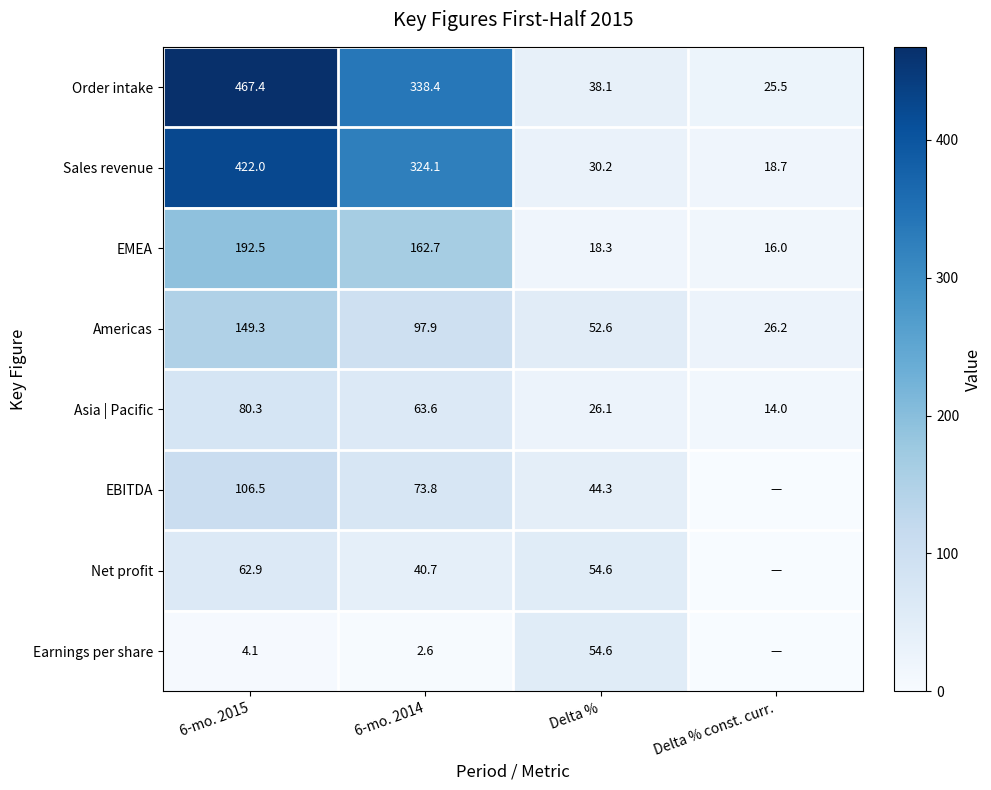

Is it true that EBITDA equals 44.3 at Delta %?

True